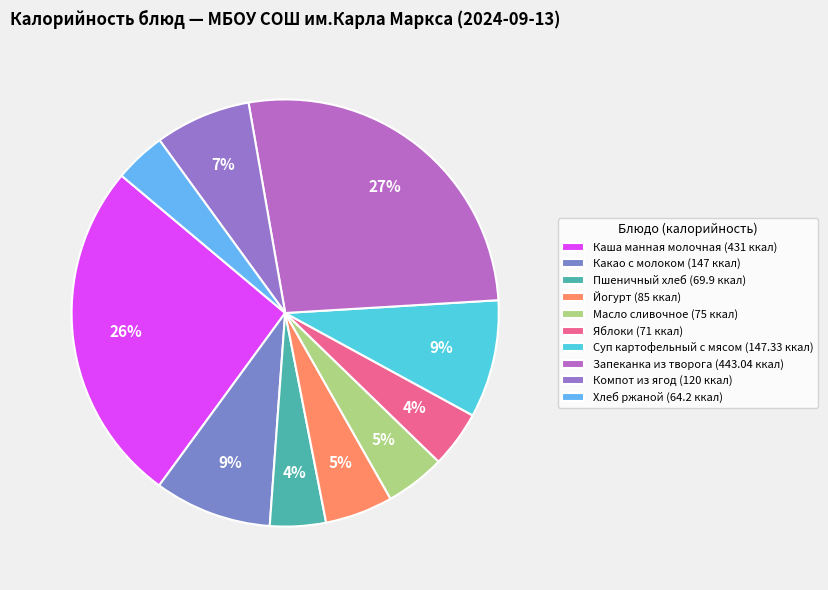

Is there any slice that represents more than half of the pie?

No